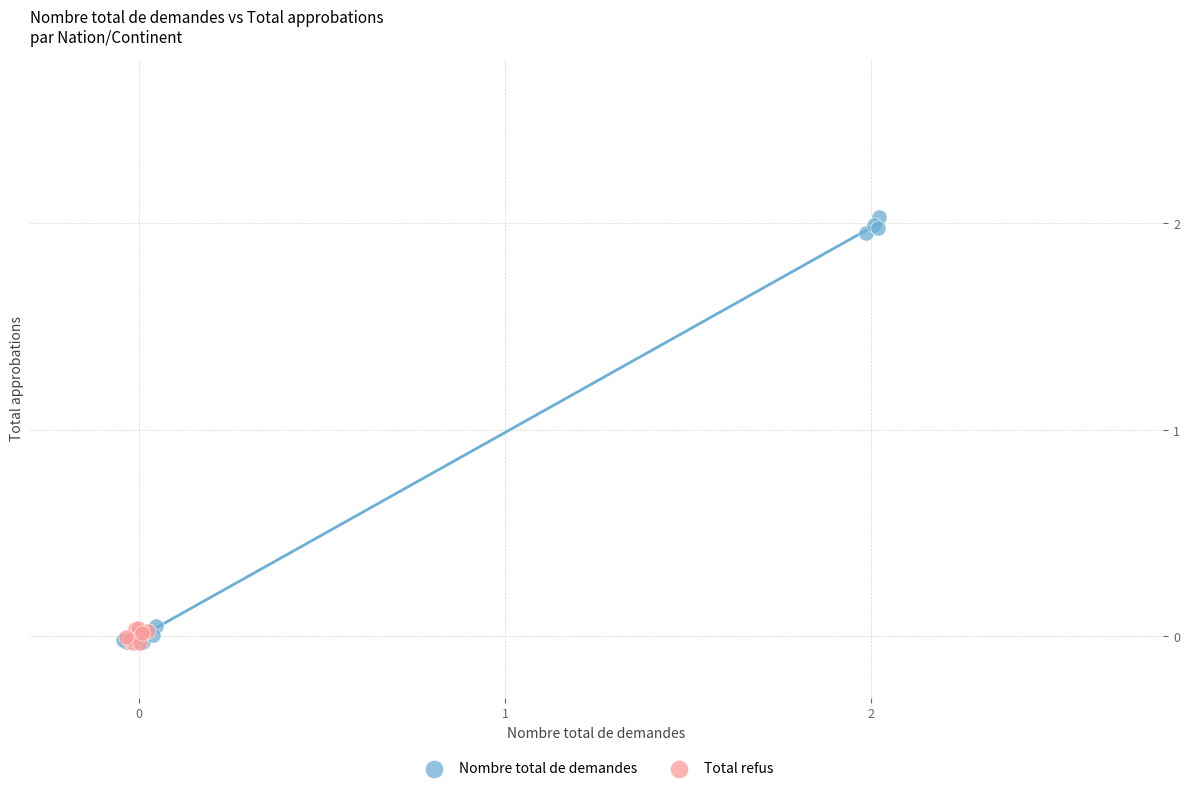

Which series has the widest spread of Y values?

Nombre total de demandes